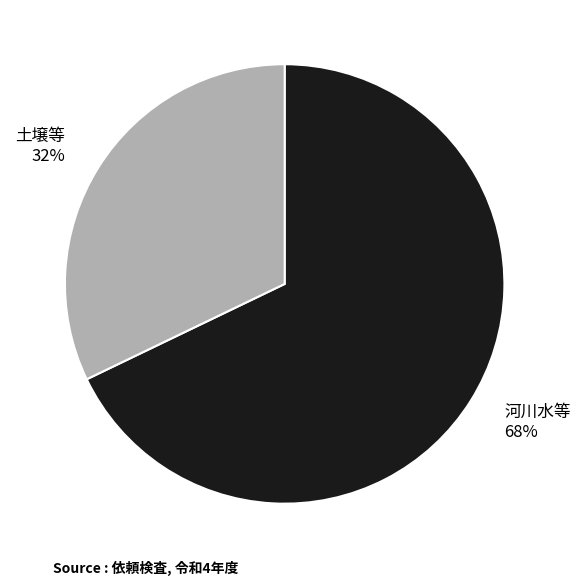

Combined, do 土壌等 and 河川水等 account for over 50%?

Yes